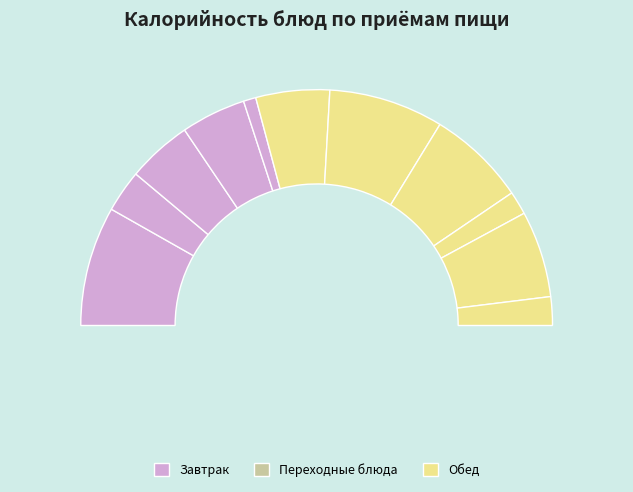

To the nearest percent, what is the combined percentage of мандарин and рагу из овощей?

15%